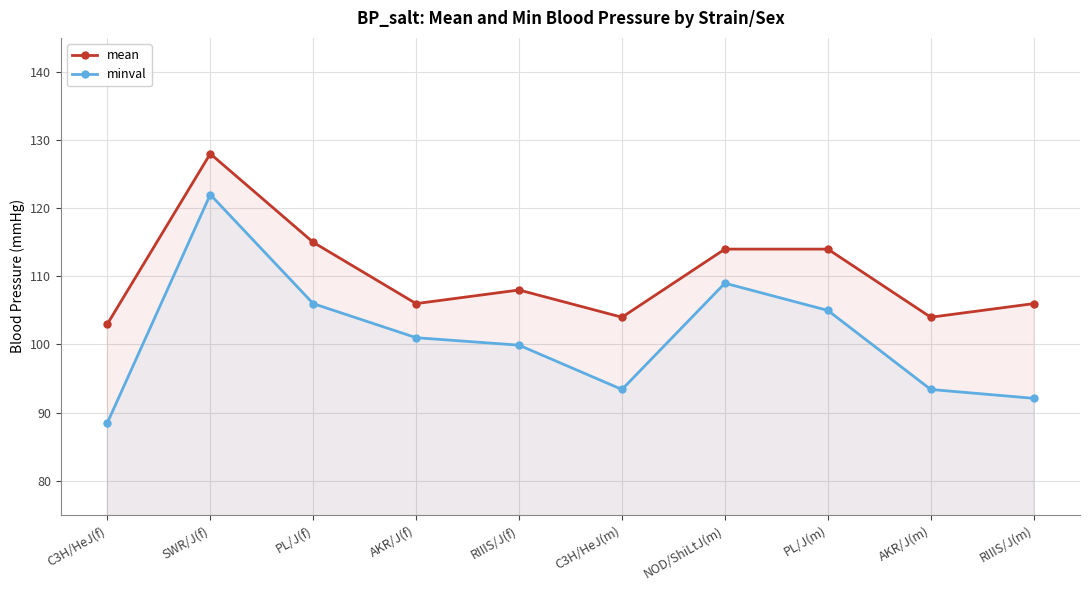

At which category does mean reach its first local peak?

SWR/J(f)